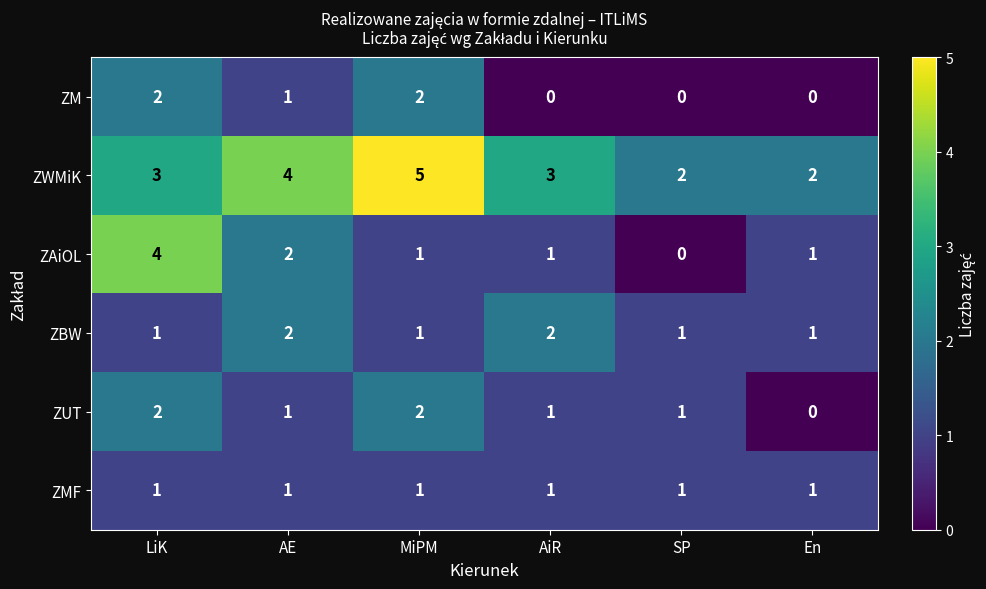

The value of ZBW at En is 1. True or false?

True